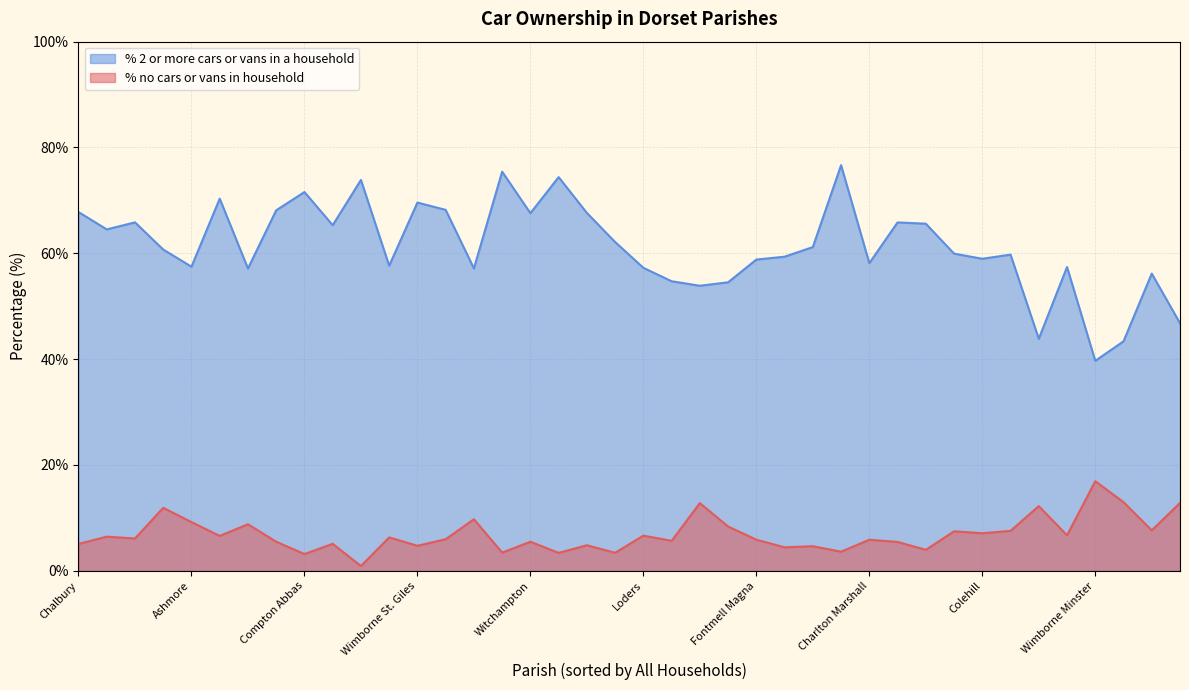

The value of % 2 or more cars or vans in a household at Woodlands is 74.4. True or false?

True